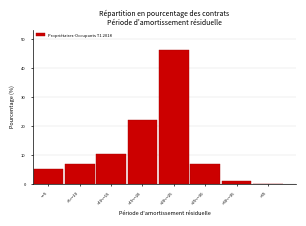

What is the sum of the values at >5<=10 and >15<=20?

29.1